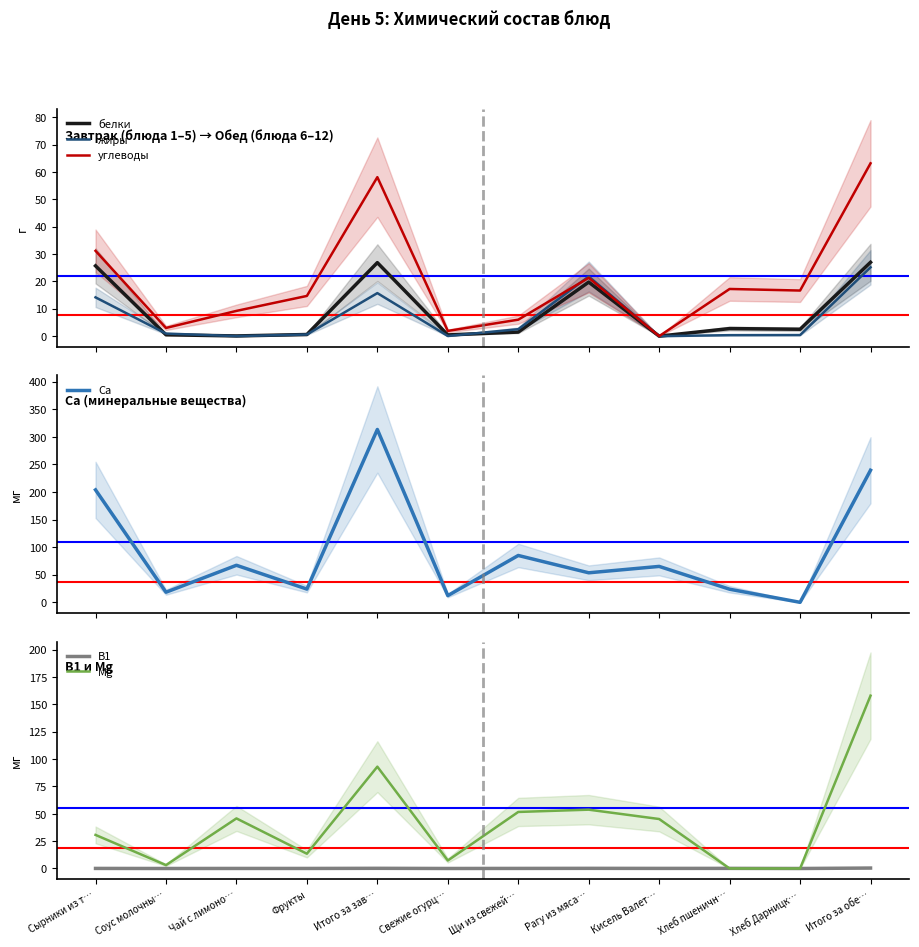

Does the chart have visible grid lines?

No